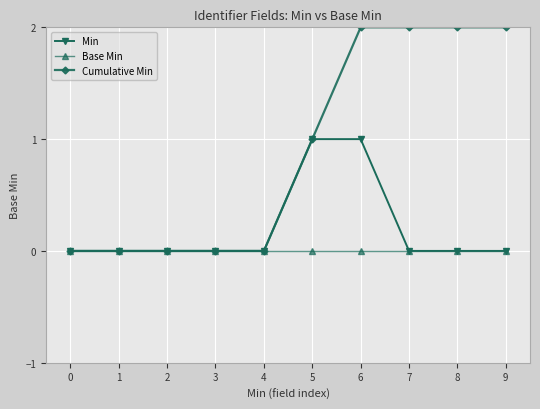

Is this an area chart (filled region under the line)?

No